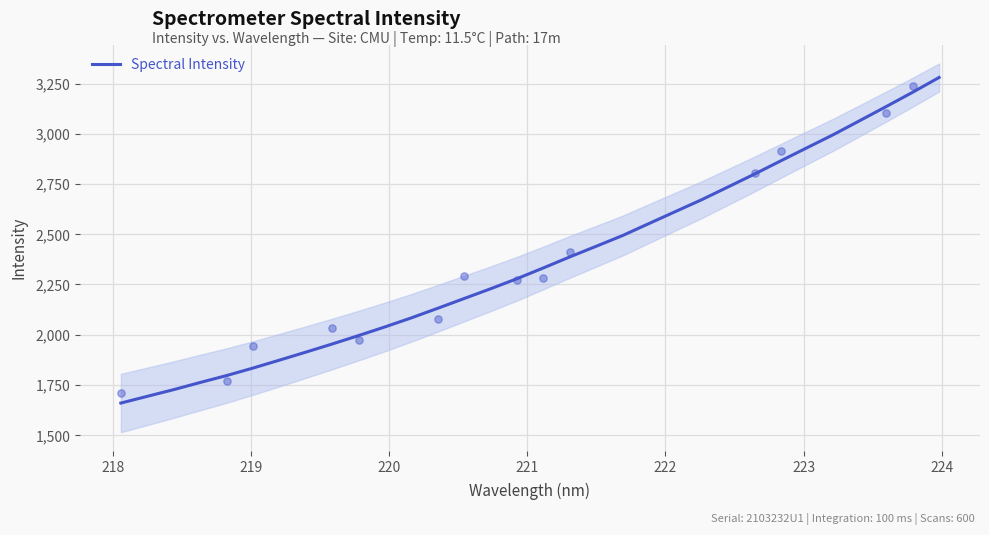

What is the lowest value of the Spectral Intensity series?

1659.8